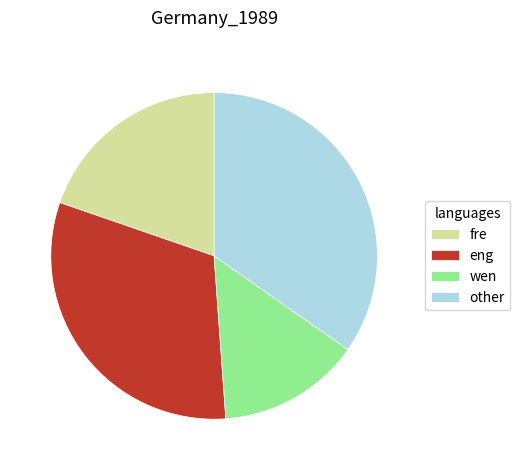

Does any single category account for the majority?

No